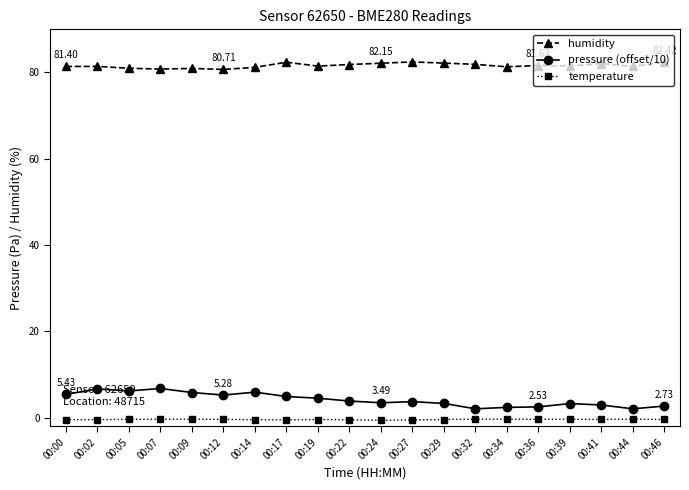

Rank the series by their maximum value, from lowest to highest.

temperature, pressure (offset/10), humidity